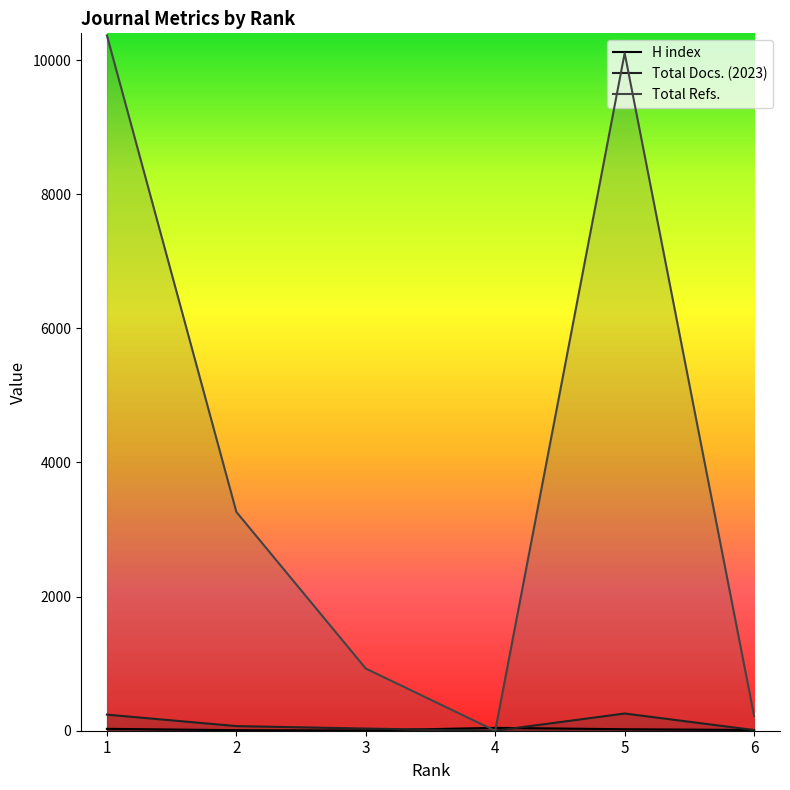

List the series in order of their peak value, lowest first.

H index, Total Docs. (2023), Total Refs.